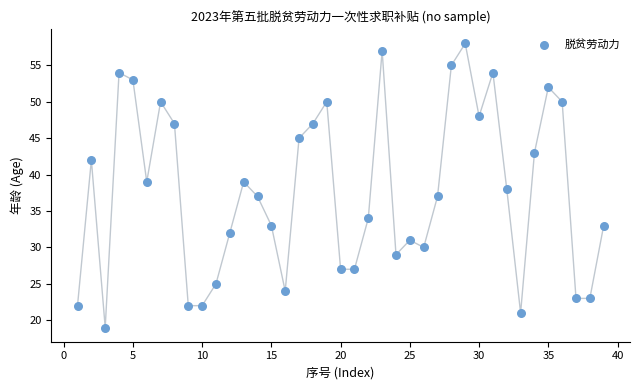

What is the range of X values (max minus min)?

38